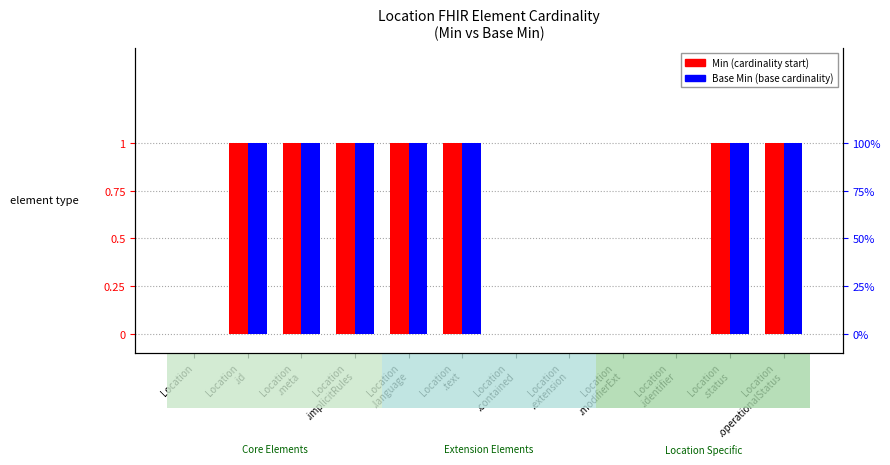

What is the label of the 9th bar from the right?

Location
.implicitRules